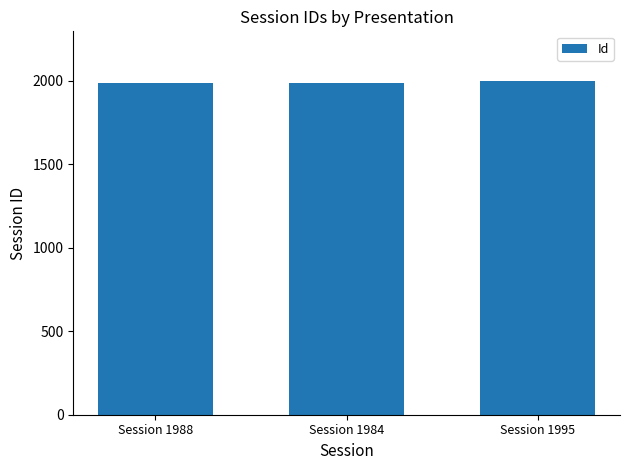

Approximately how many times larger is the value at Session 1984 compared to Session 1995?

1.0